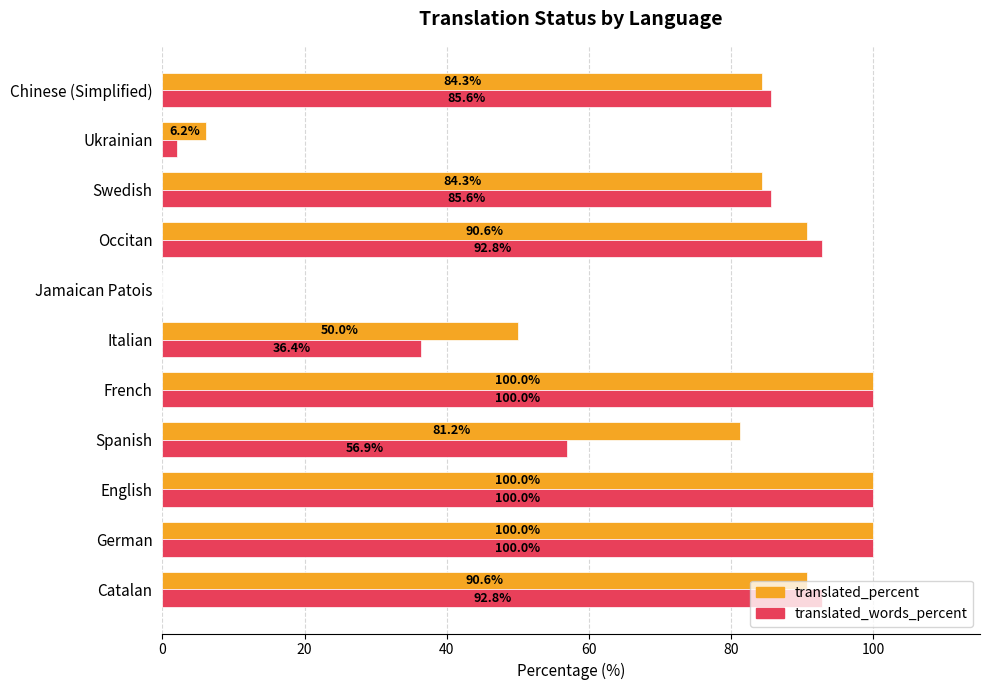

What is the maximum value shown in the chart?

100.0